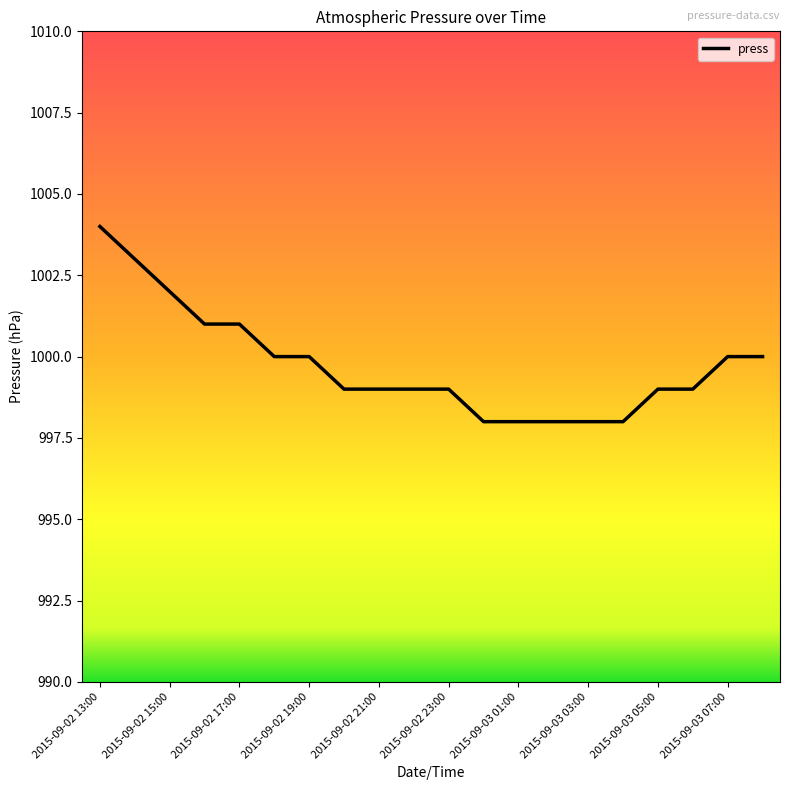

What is the smallest value displayed?

998